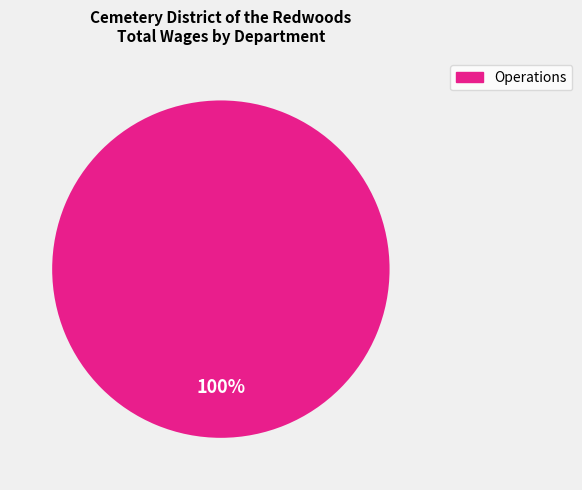

Does any single category account for the majority?

Yes